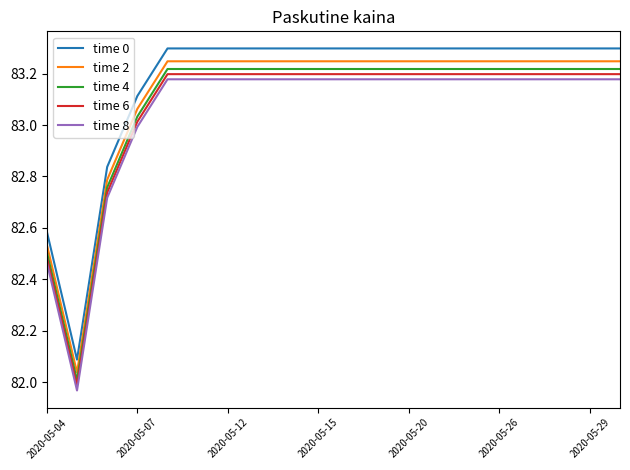

What is the difference between the second highest and minimum values in the time 2 series?

1.2